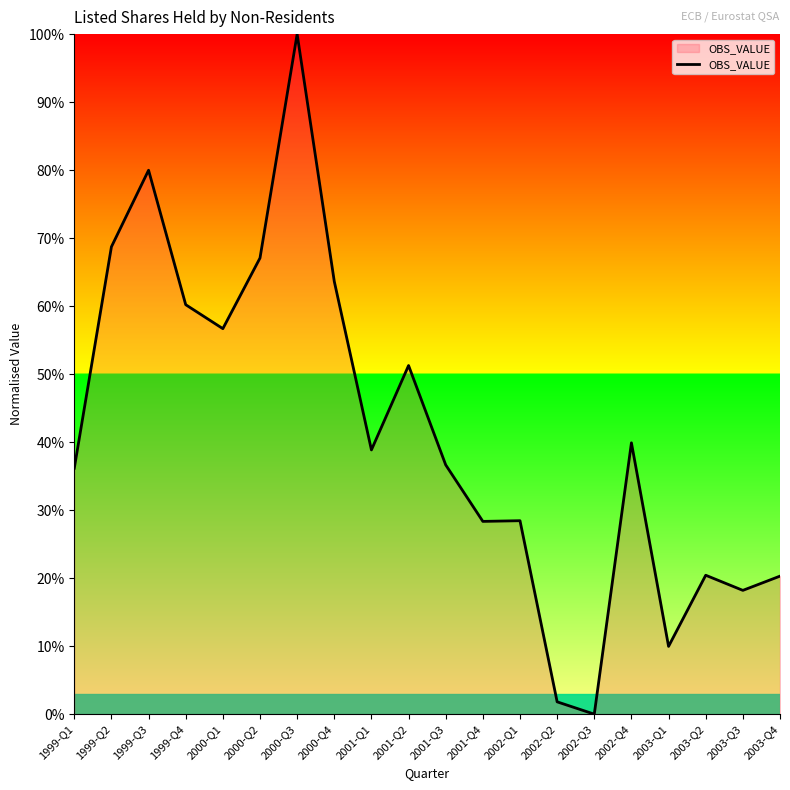

What position from the right is 2002-Q3?

6